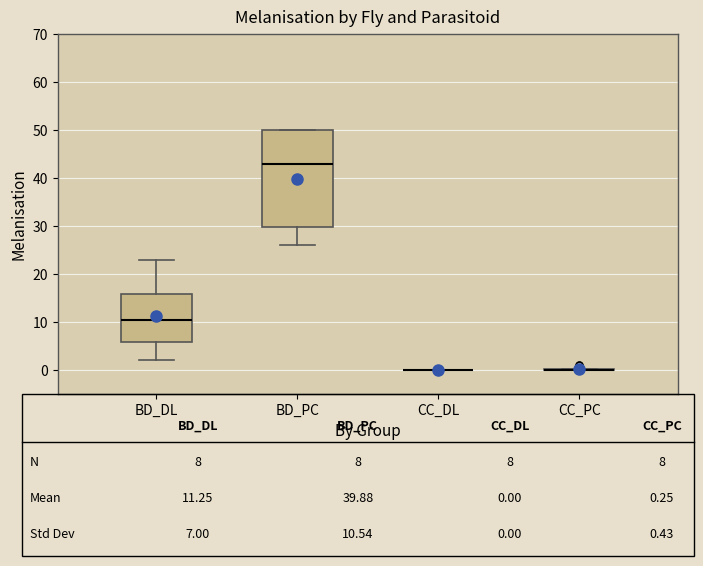

Where is the upper edge of the box for BD_PC on the y-axis? The values are not printed on the chart, so give them approximately, as read against the axis.

50